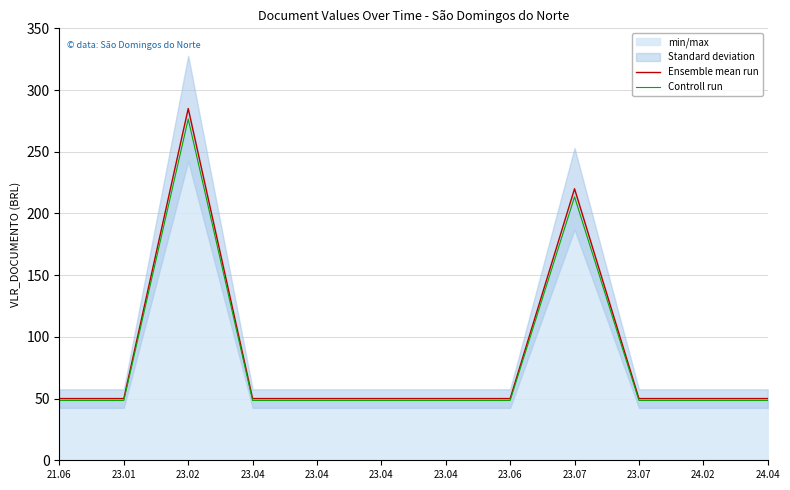

What is the smallest value displayed?

48.5